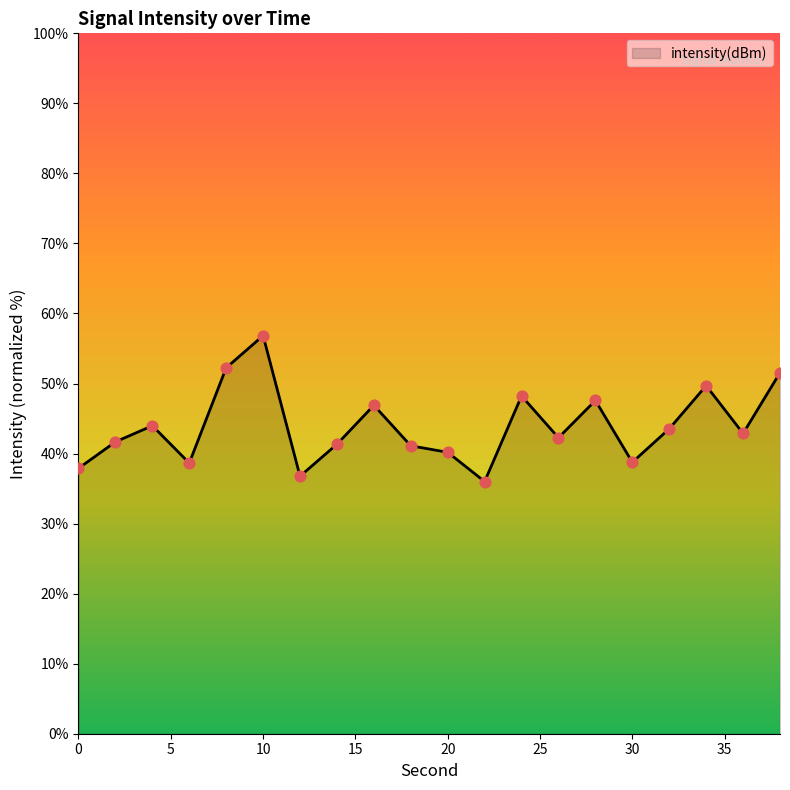

What is the minimum value shown in the chart?

36.0